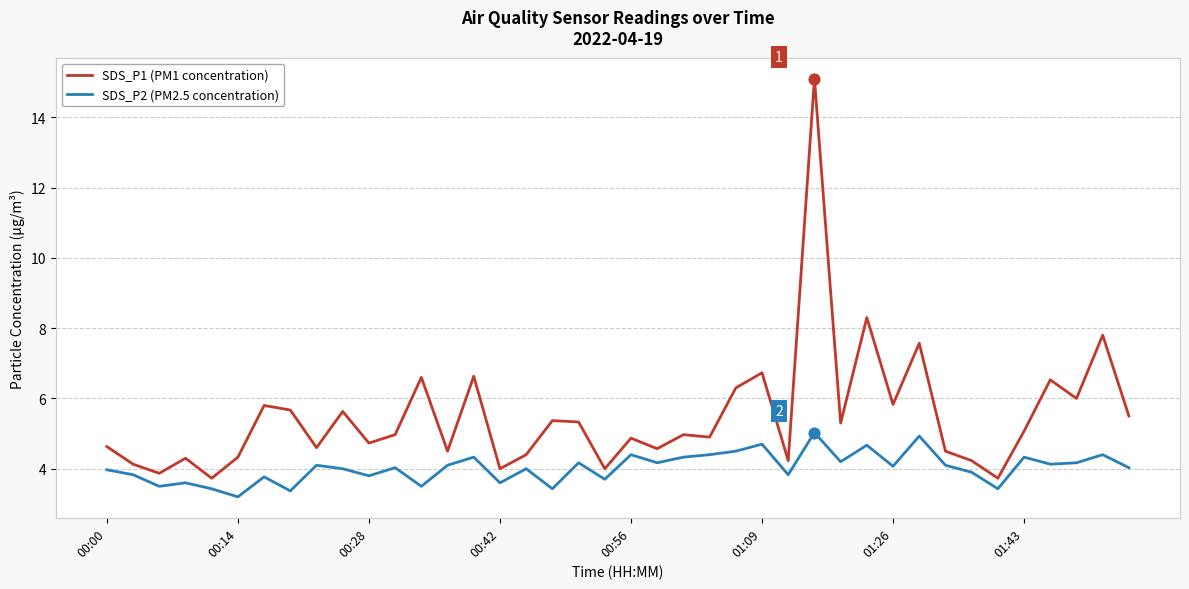

Which series has the largest total across all categories?

SDS_P1 (PM1 concentration)